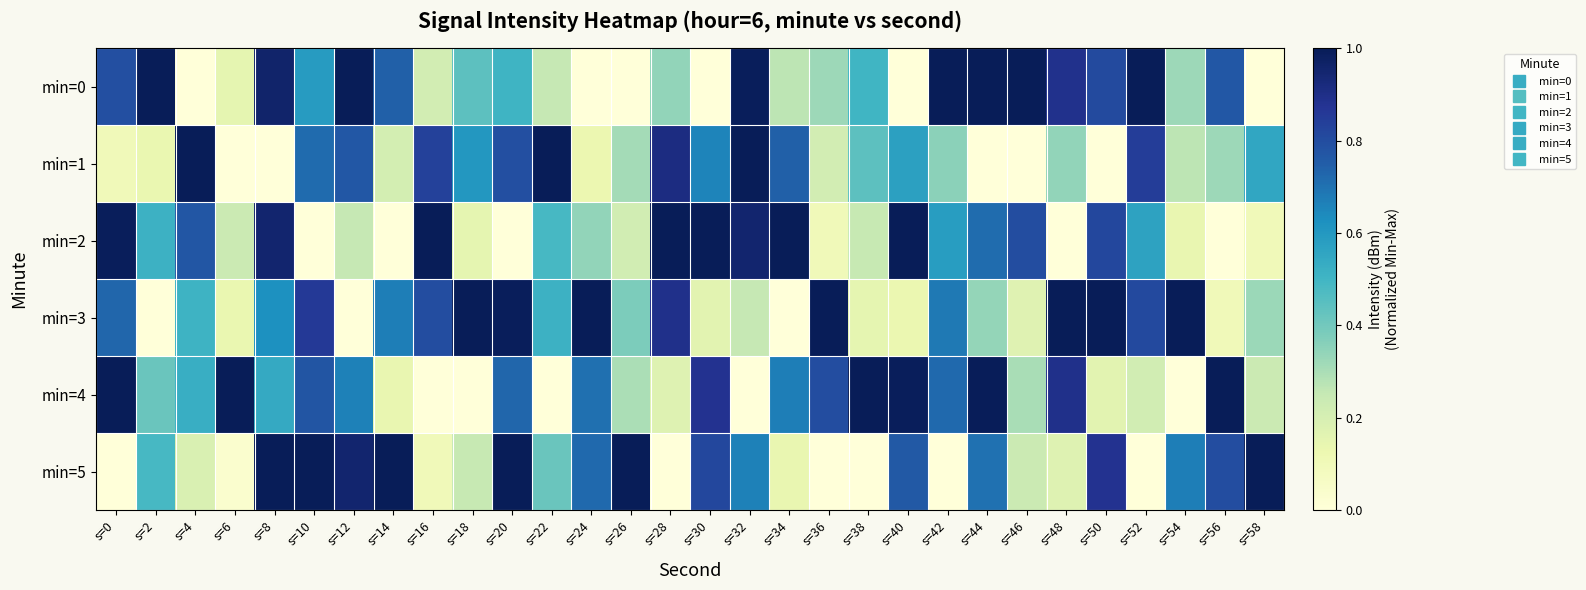

Which series changed the most between s=36 and s=56?

min=3